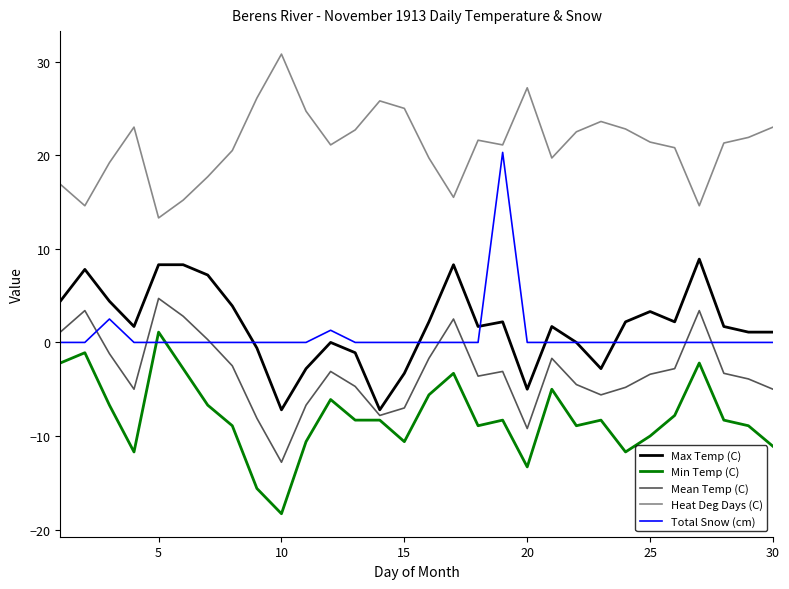

How many interior local valleys does the Heat Deg Days (C) series have?

7